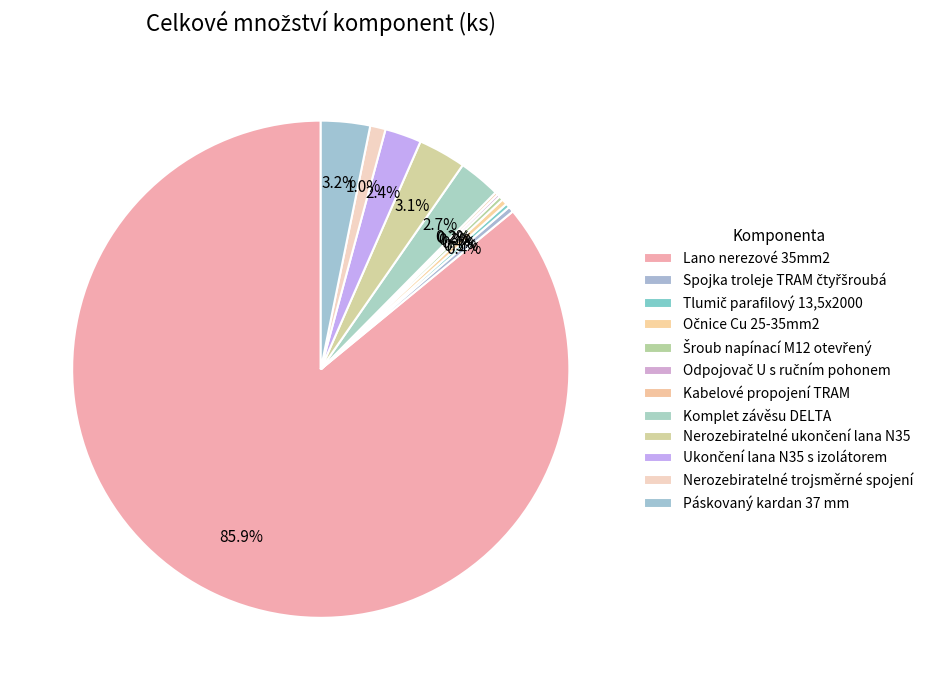

Combined, what portion of the pie is Lano nerezové 35mm2 and Komplet závěsu DELTA?

88.7%